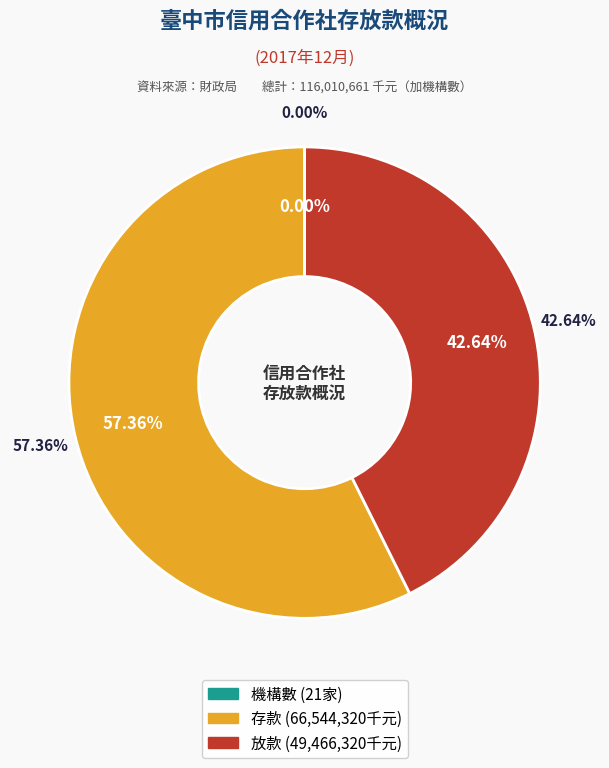

True or false: 2081107a001
機構數(家) accounts for 8% of the total.

False